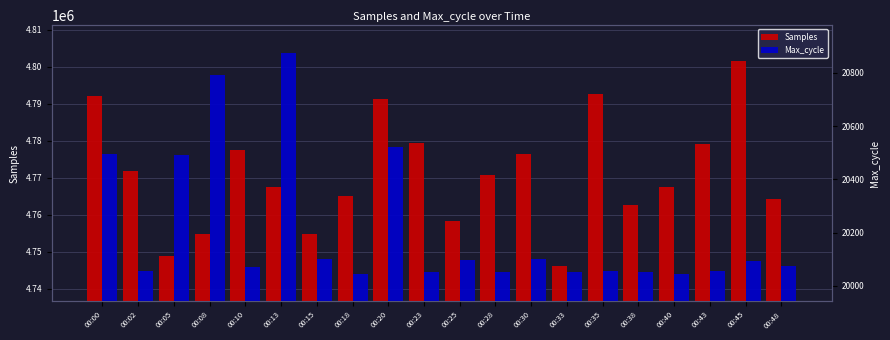

At which label is Samples closest to 4773890?

00:02